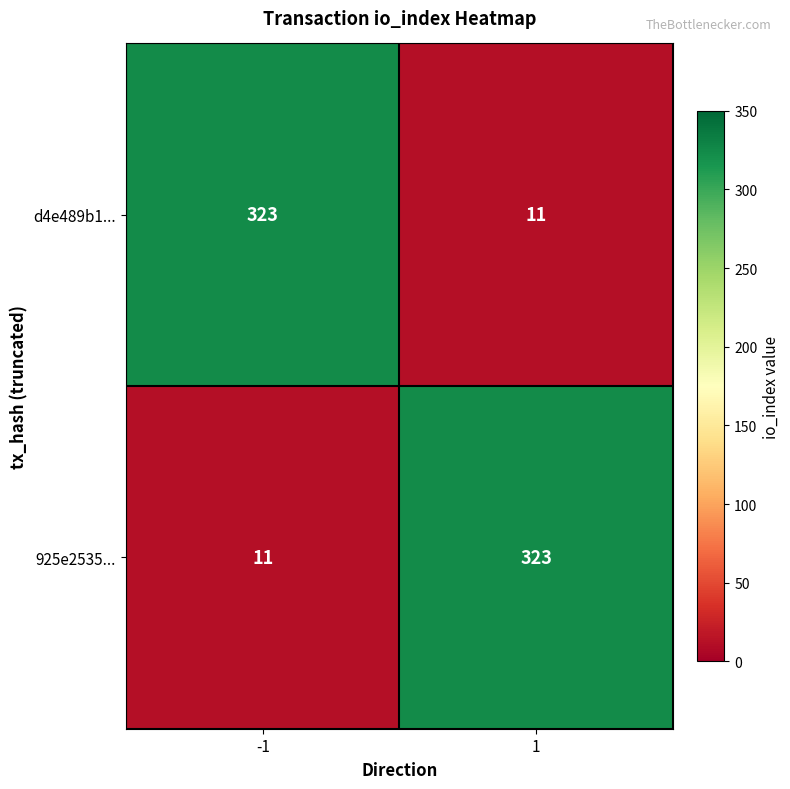

Reading left to right, what are all the values shown in this chart?

d4e489b1...: 323	11
925e2535...: 11	323